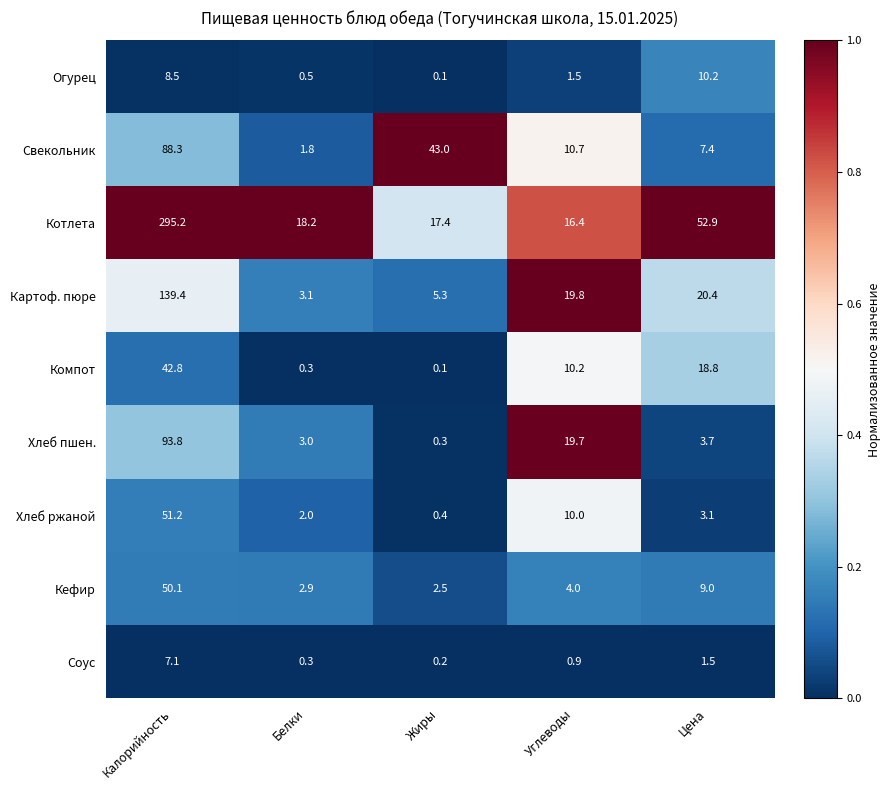

What is the maximum value shown in the chart?

295.2